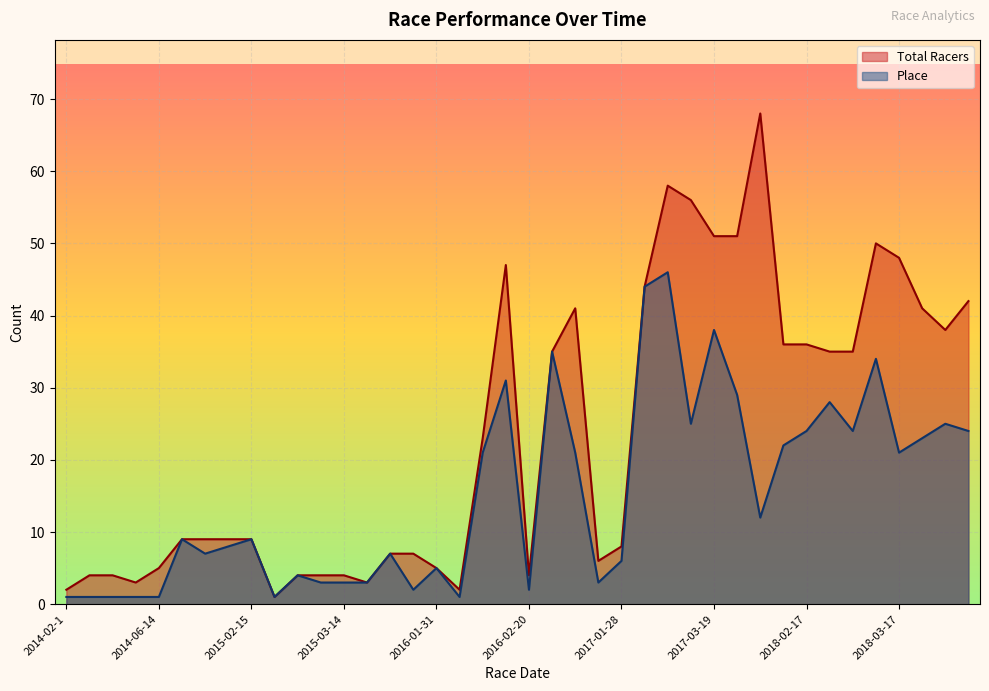

In Place, how many points are lower than both neighbors (excluding endpoints)?

10